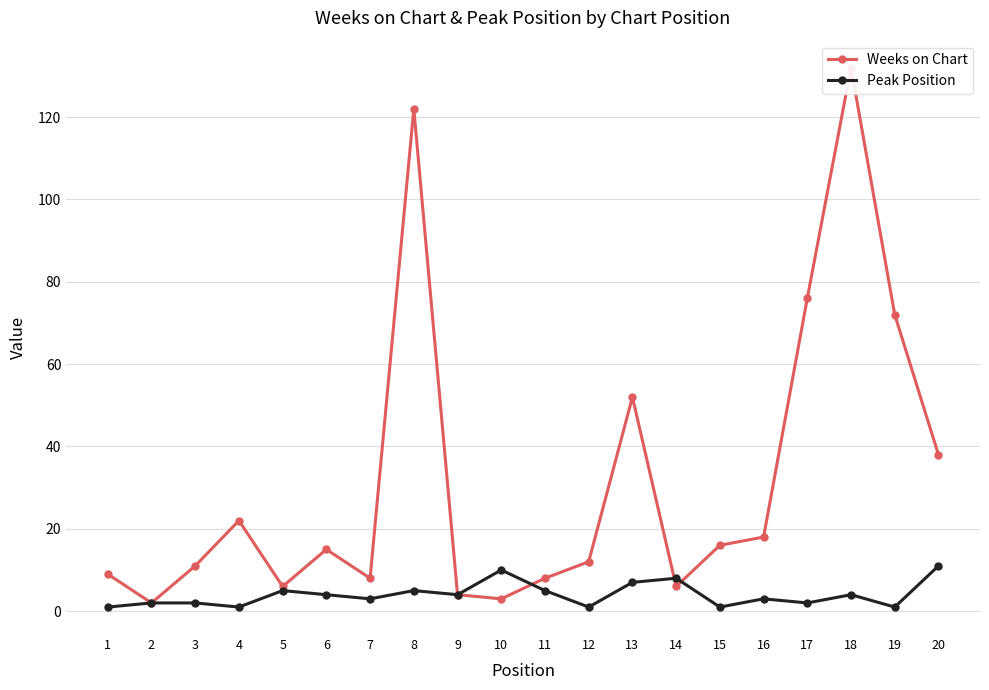

The Peak Position series shows 2 at 1. True or false?

False